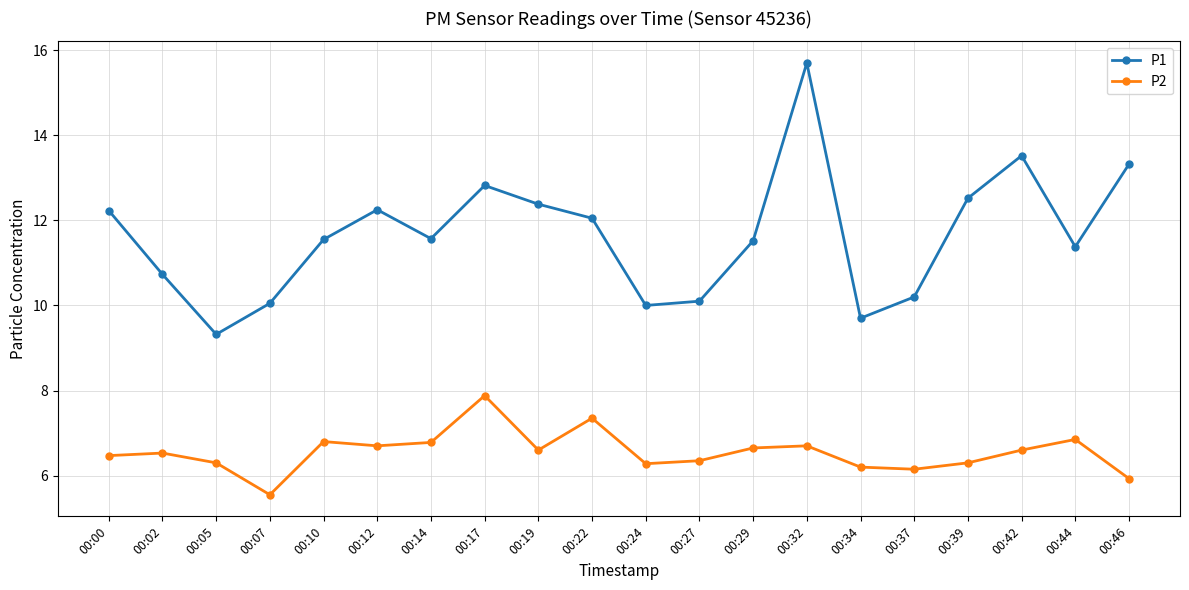

Is this an area chart (filled region under the line)?

No